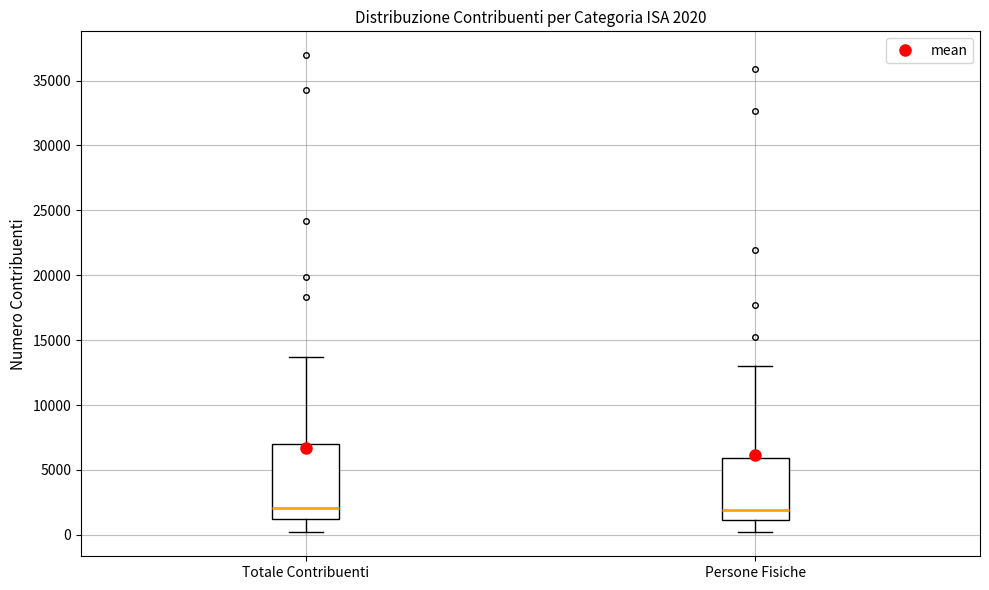

Comparing the boxes themselves (not the whiskers), which one is the tallest?

Totale Contribuenti